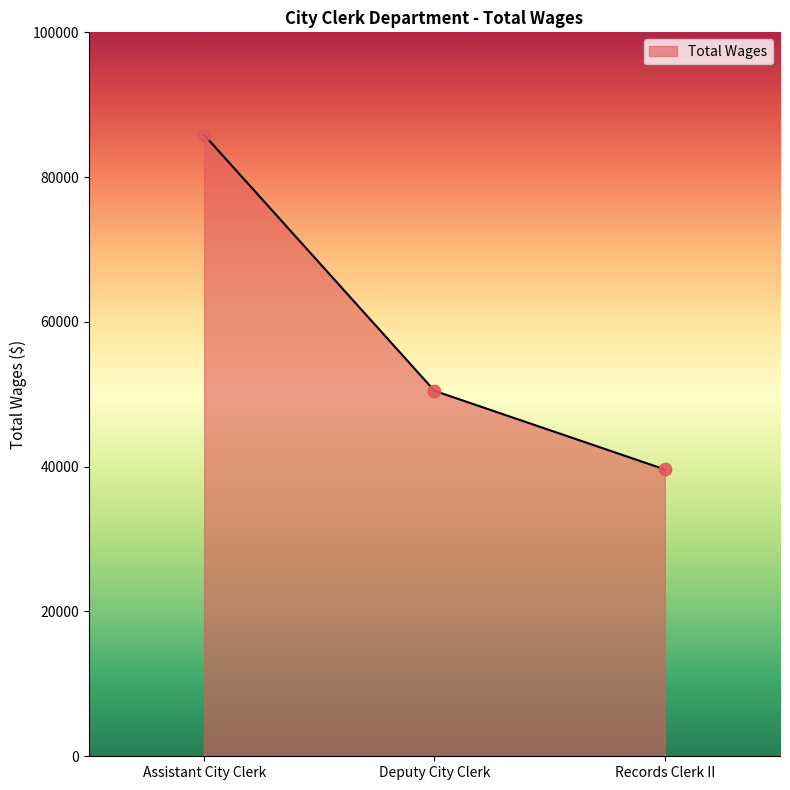

Which has a higher value, Deputy City Clerk or Assistant City Clerk?

Assistant City Clerk